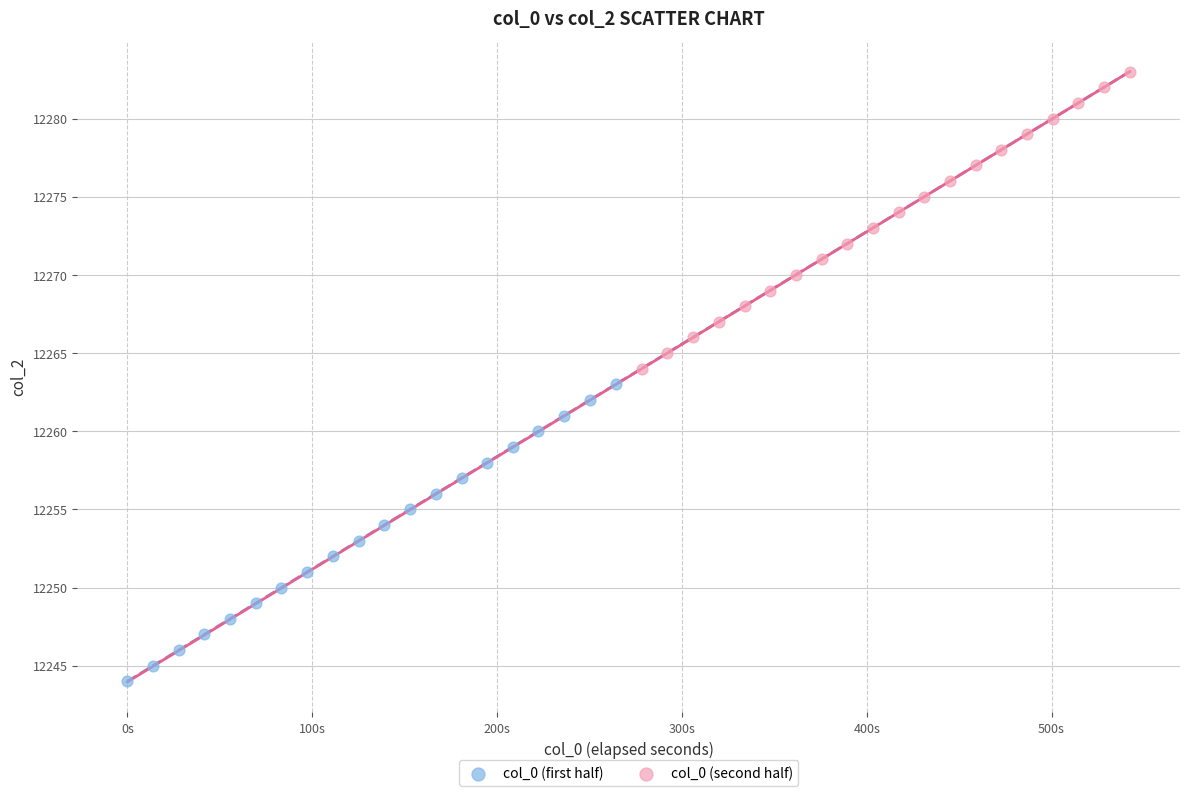

What are all the series names shown in the legend?

col_0 (first half), col_0 (second half)